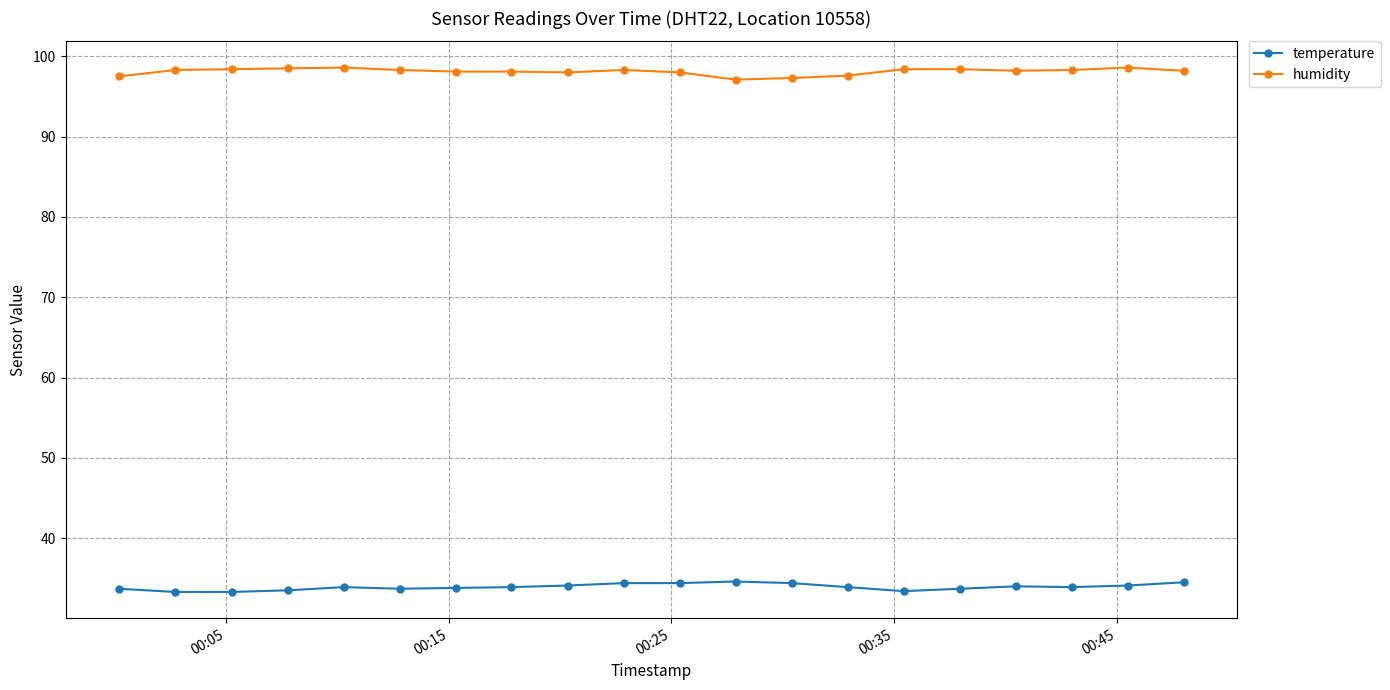

True or false: humidity and temperature cross at least once.

False